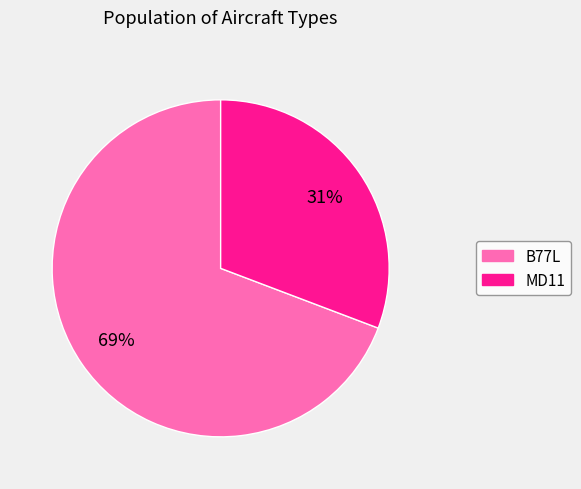

To the nearest percent, what is the difference between the MD11 and B77L slice percentages?

38%